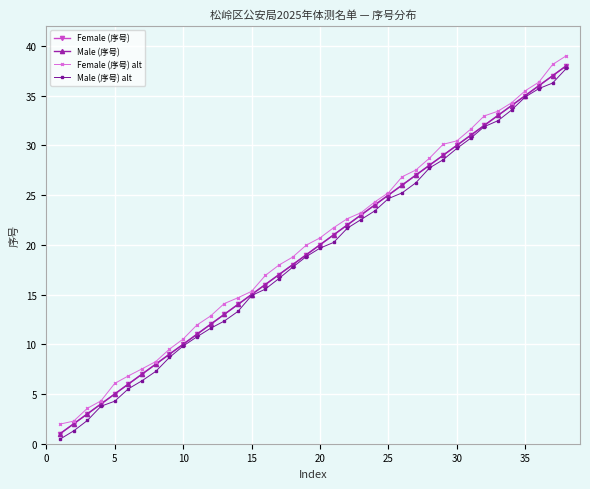

What is the sum of all Male (序号) alt values?

724.1